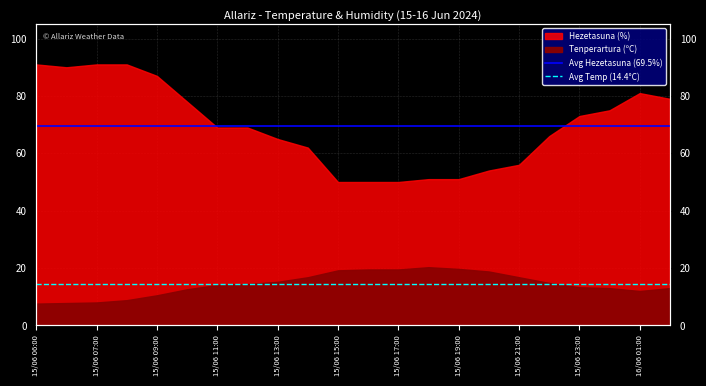

Which series has the largest range (max minus min)?

Avg Hezetasuna (69.5%)